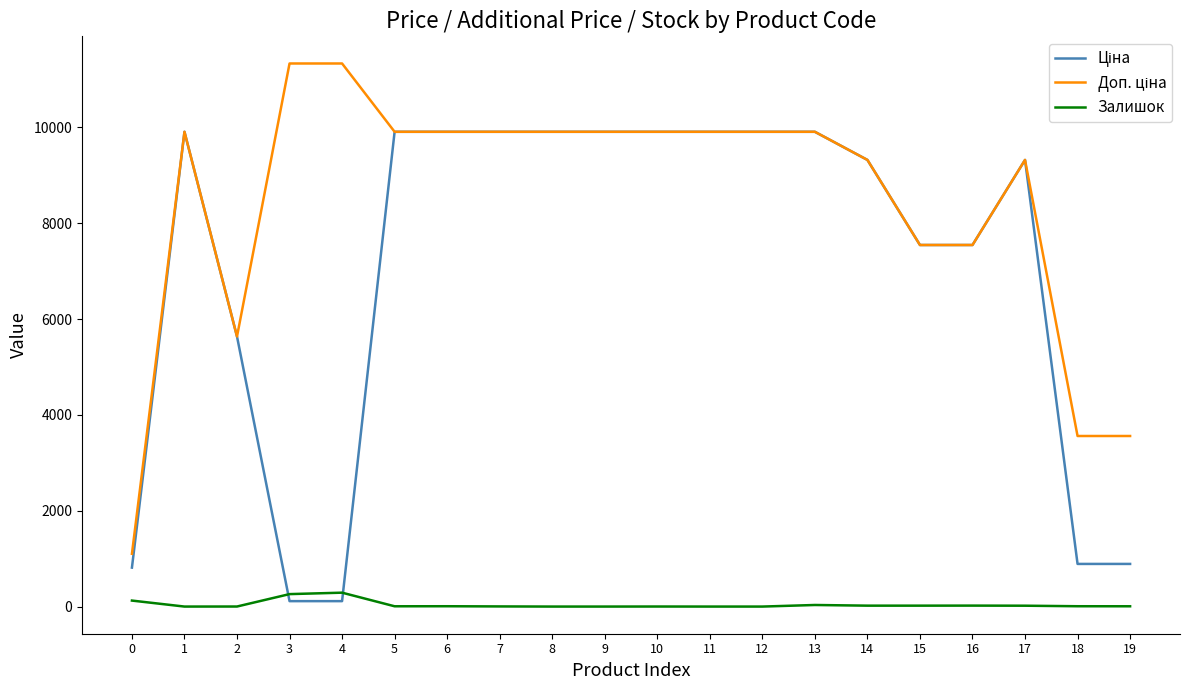

What is the difference between the highest and lowest values at 9?

9908.5